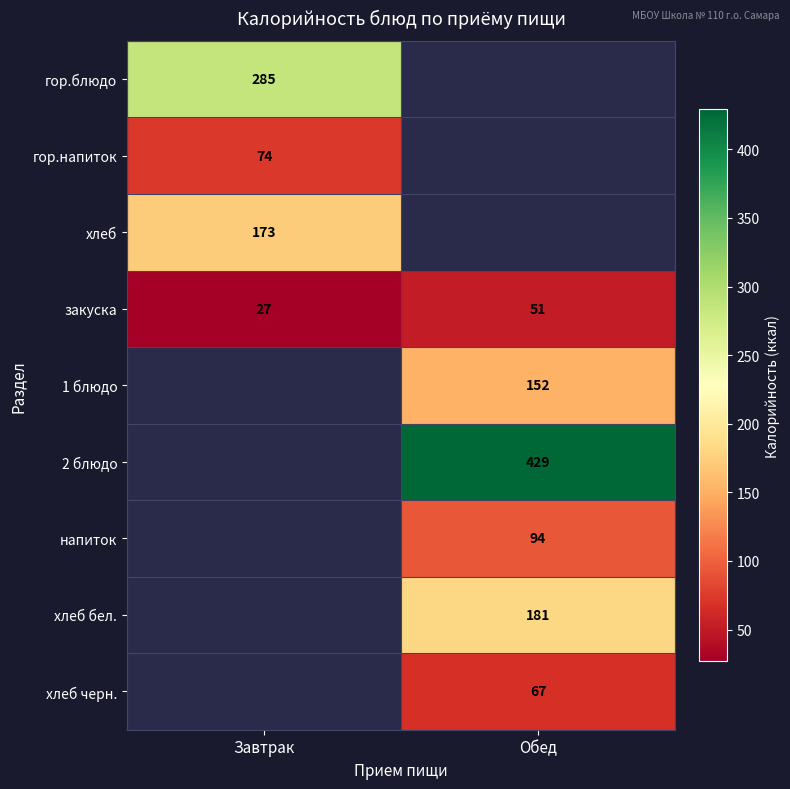

Is the value of закуска at Обед greater than the value of 1 блюдо at Обед?

No